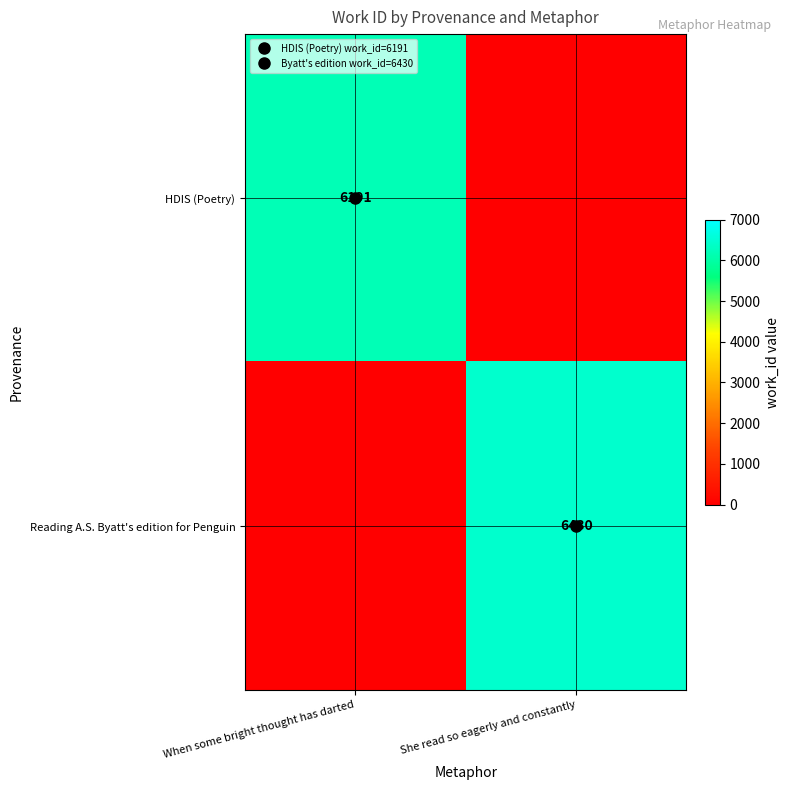

At how many categories does at least one series exceed 4187?

2